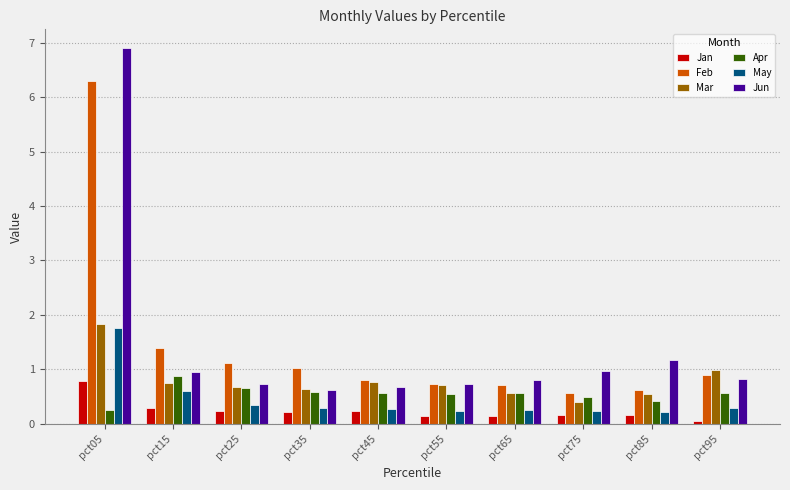

What are all the series names shown in the legend?

Jan, Feb, Mar, Apr, May, Jun